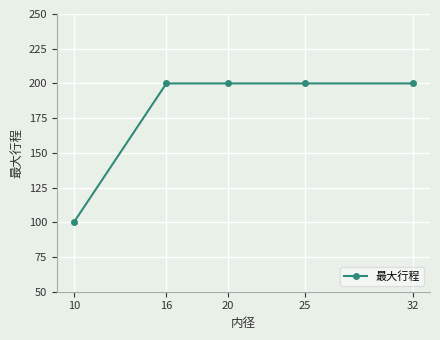

Which label corresponds to the smallest value in the chart?

10